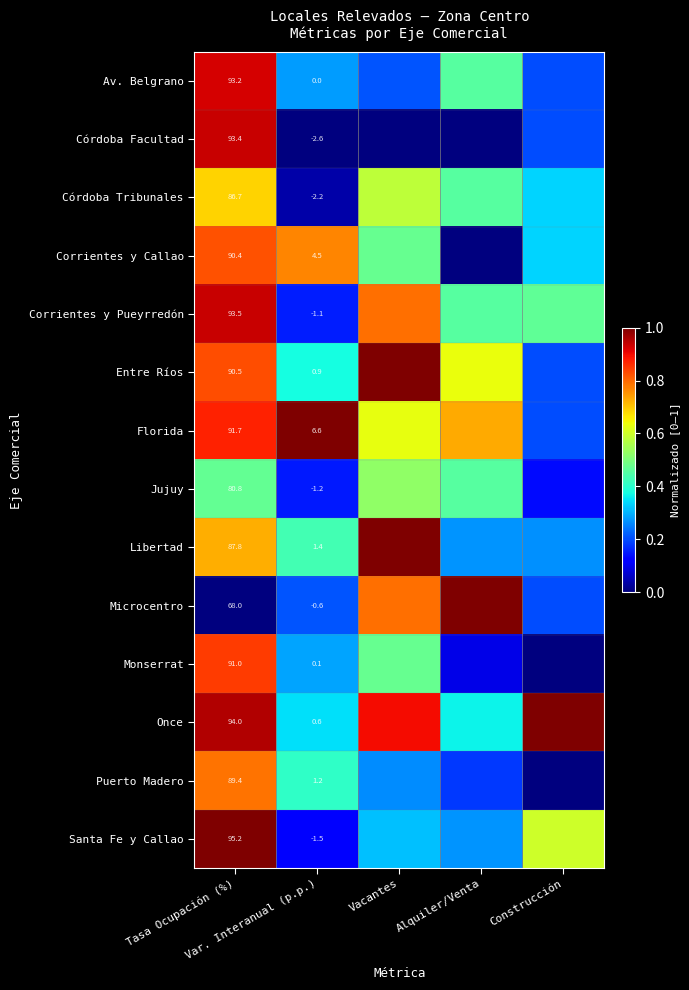

Is it true that Córdoba Facultad equals 0.6 at Vacantes?

False